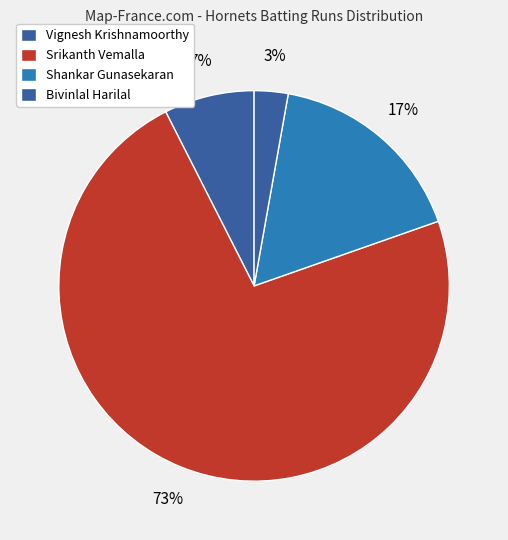

How many segments does this pie chart have?

4